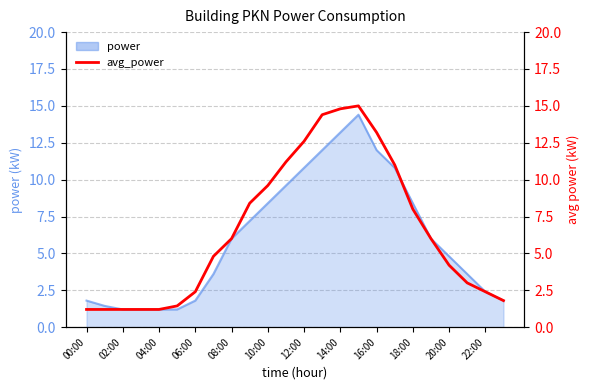

What is the smallest value displayed?

1.2